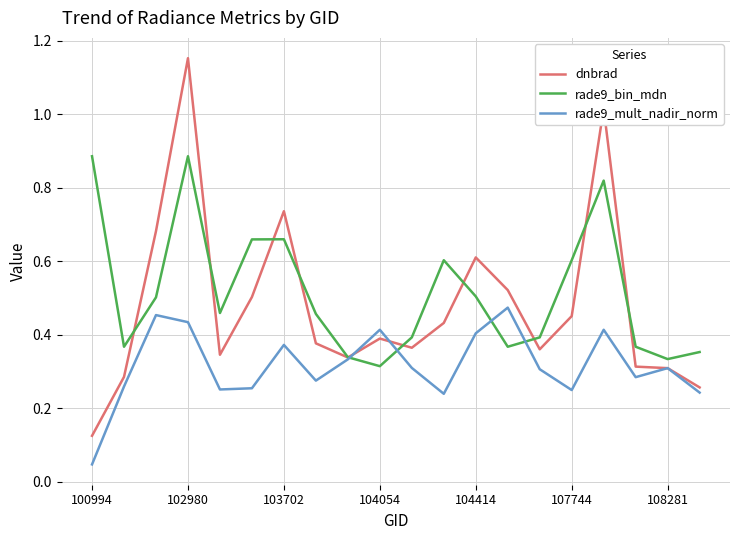

Which series has the widest spread of values?

dnbrad